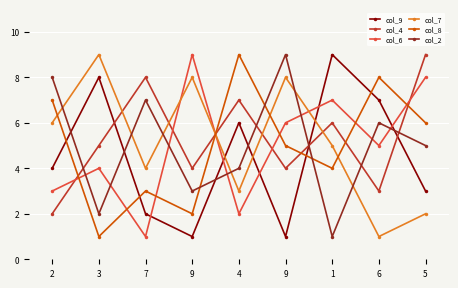

How many data points does each series have?

9